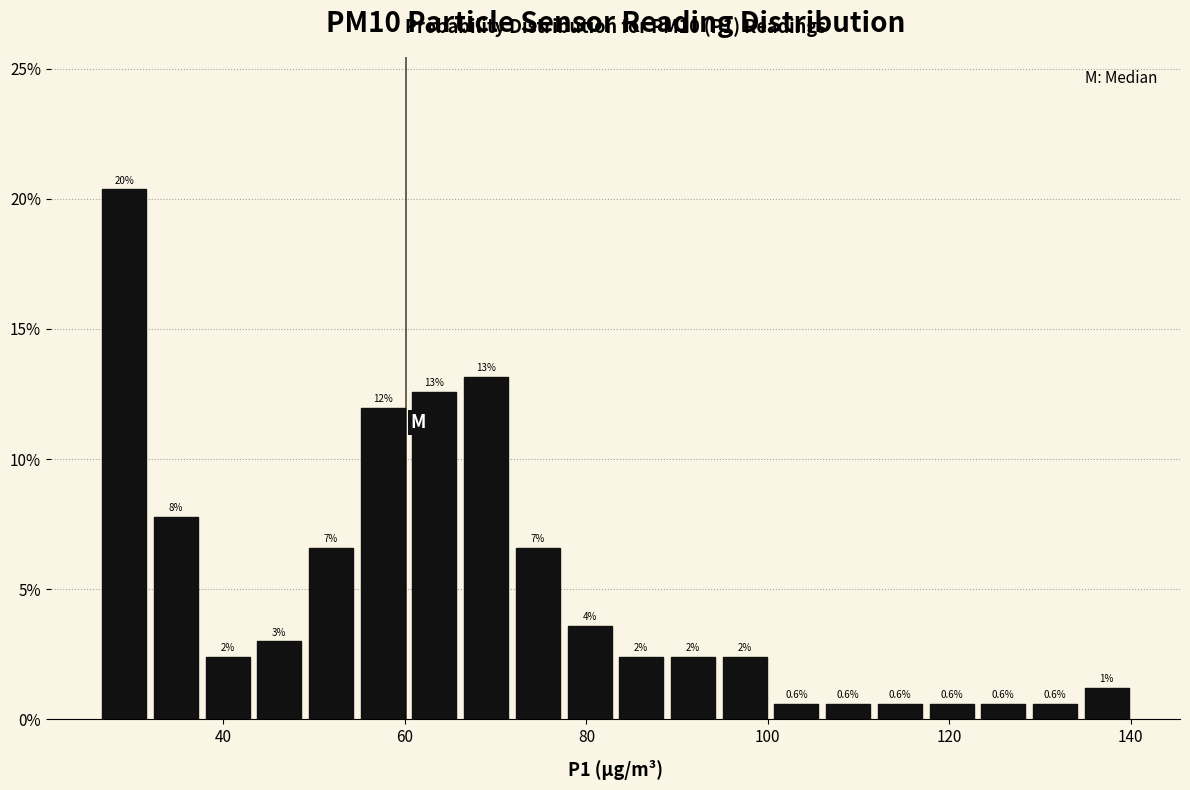

Around what value on the x-axis is the tallest bar? Give the approximate position of its centre, as read against the axis.

30